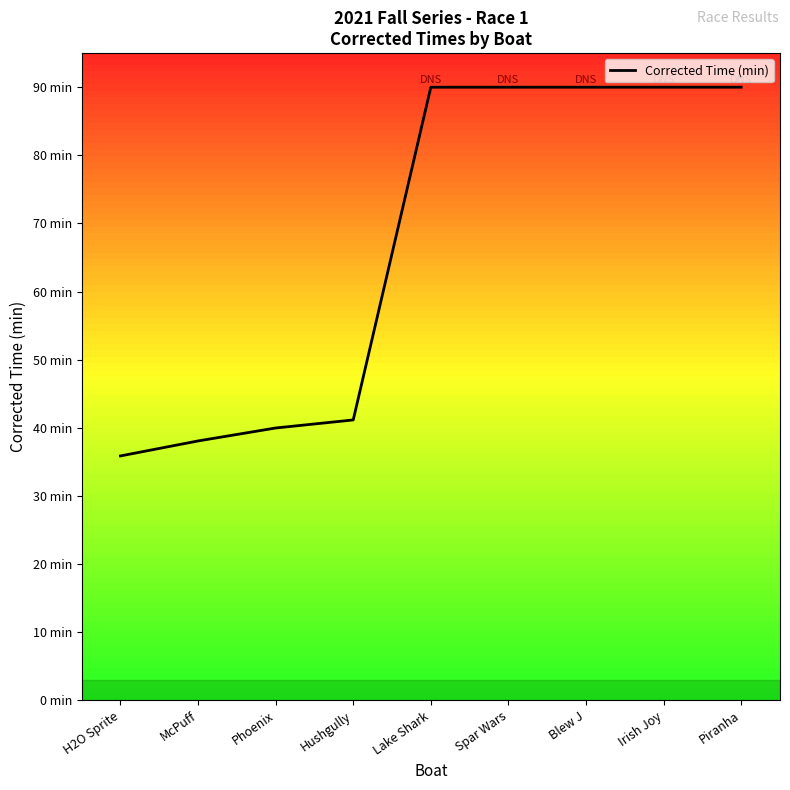

Does the chart display data point markers on the line(s)?

No